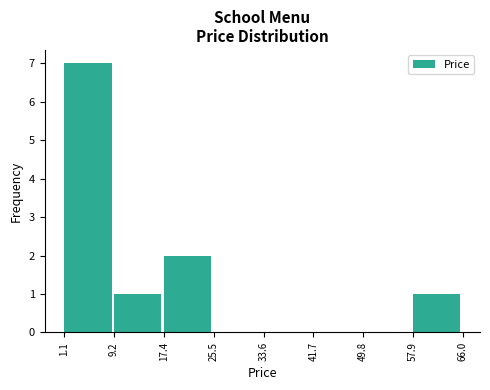

Over which range of the x-axis is the bar tallest?

1.1 to 9.2